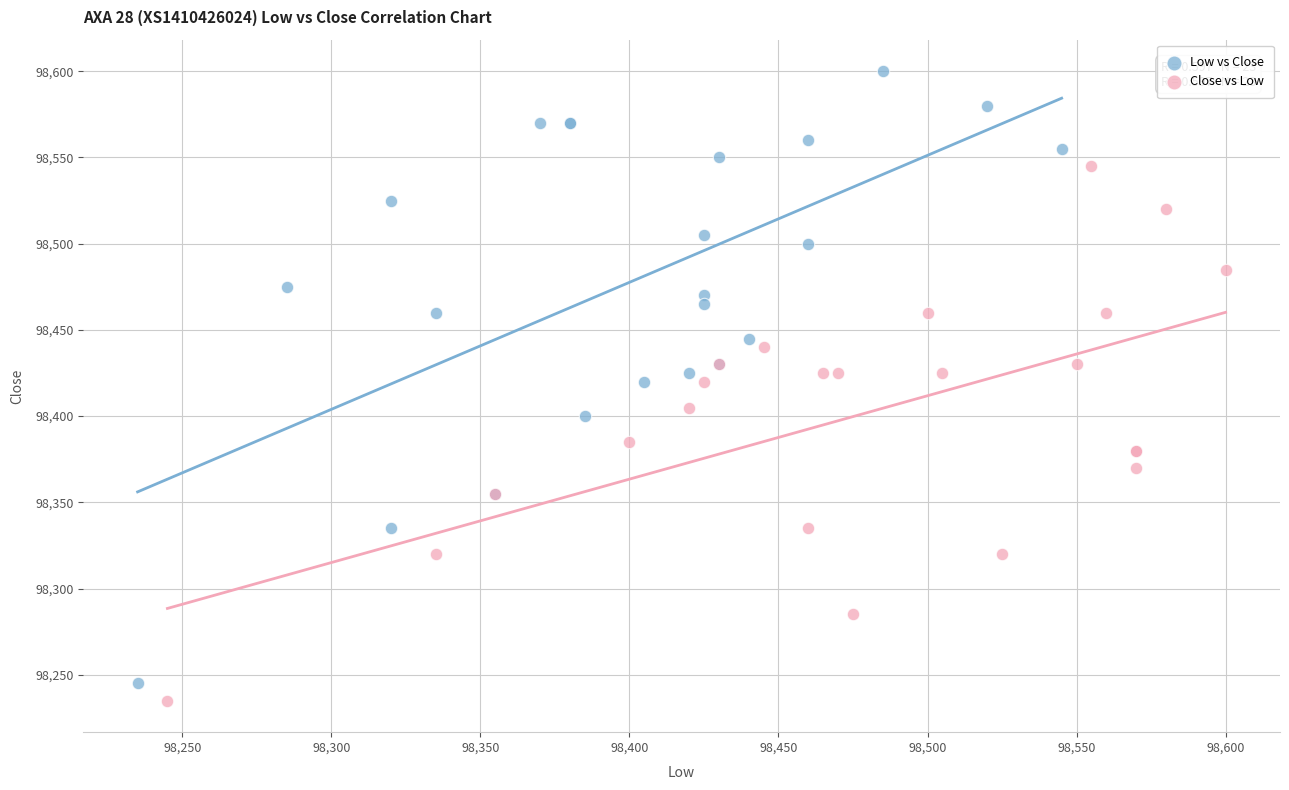

What are all the series names shown in the legend?

Low vs Close, Close vs Low